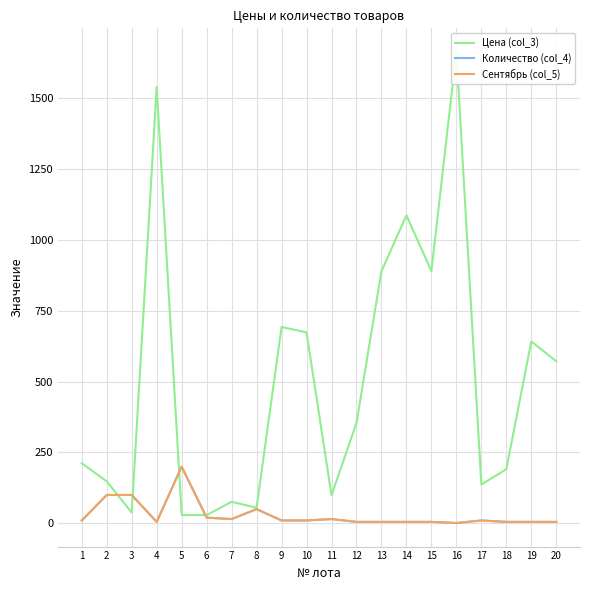

How many data points in Количество (col_4) are less than 10?

9